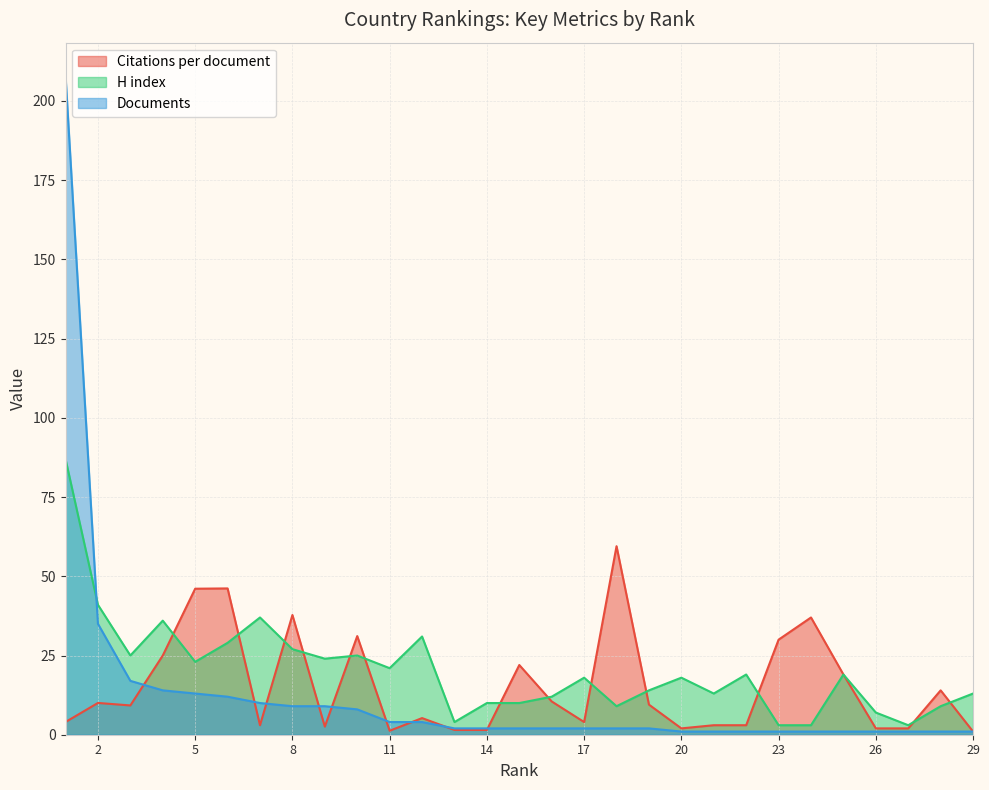

True or false: Documents has a value of 17.0 at 3.

True